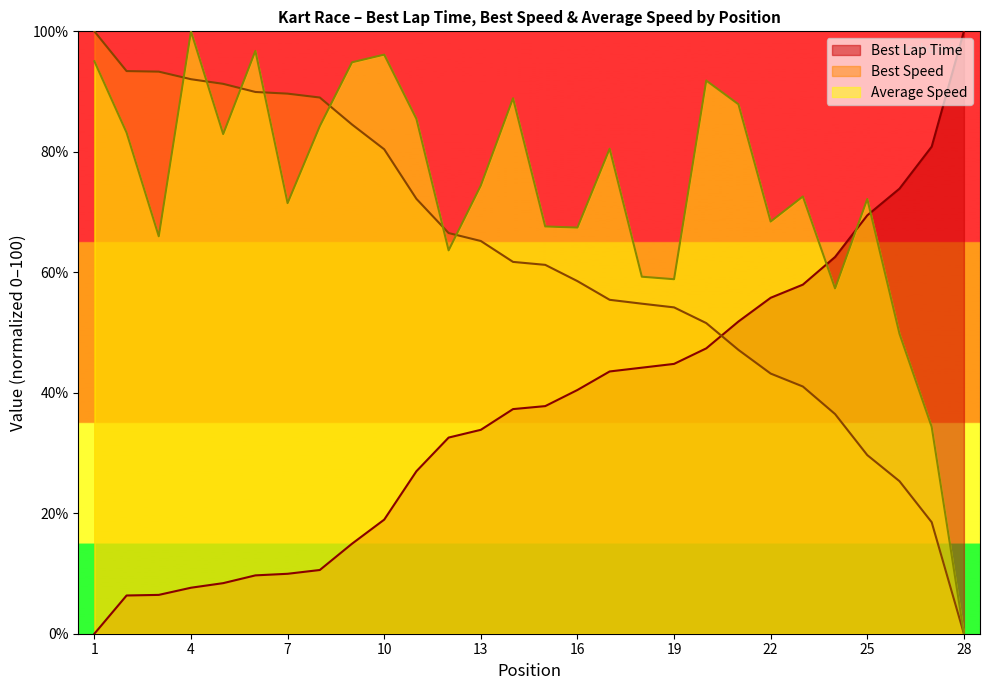

Which series changed the most between 3 and 26?

Best Speed